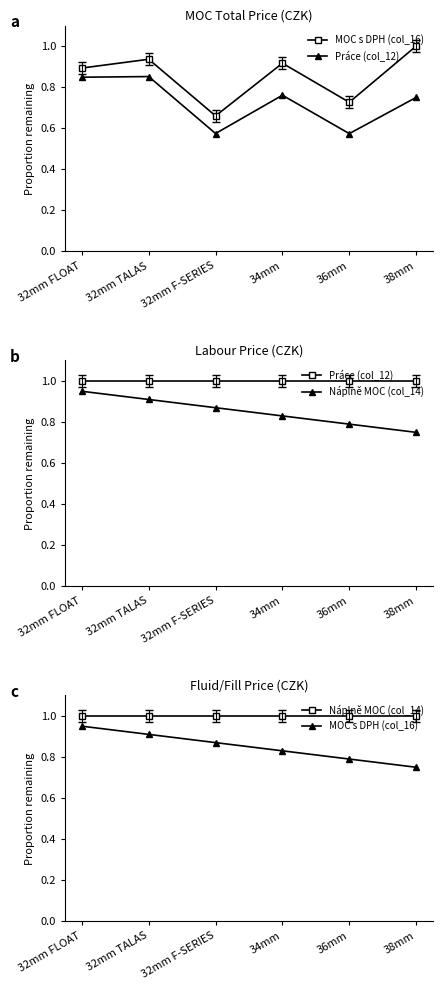

What is the value of the Náplně MOC (col_14) point at the 2nd from the left?

1.0